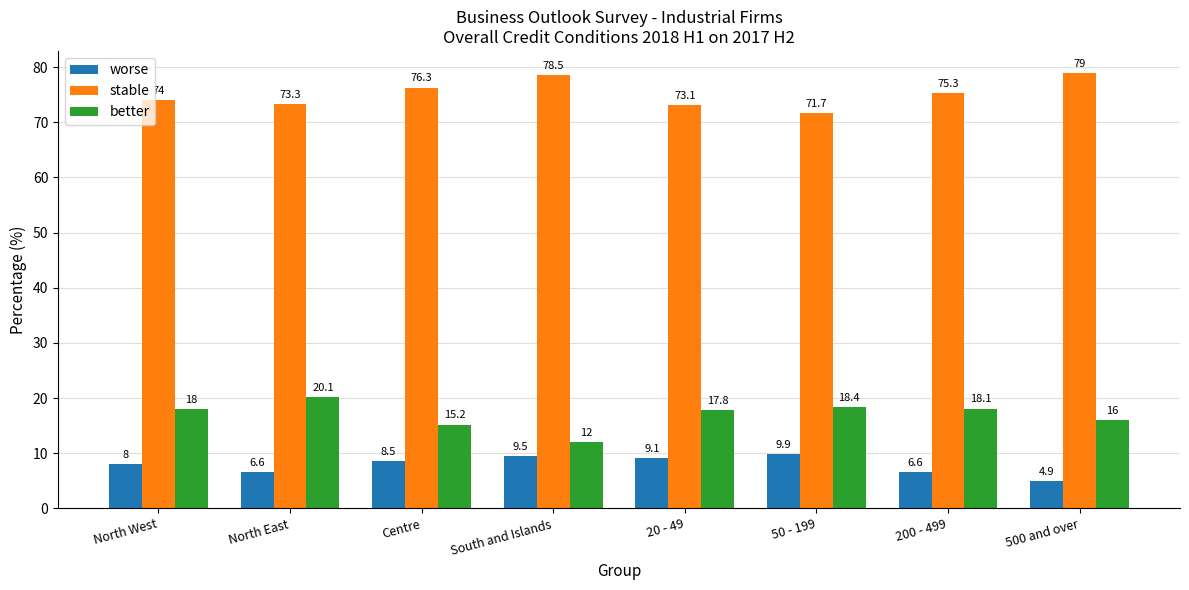

What position from the left is North East?

2